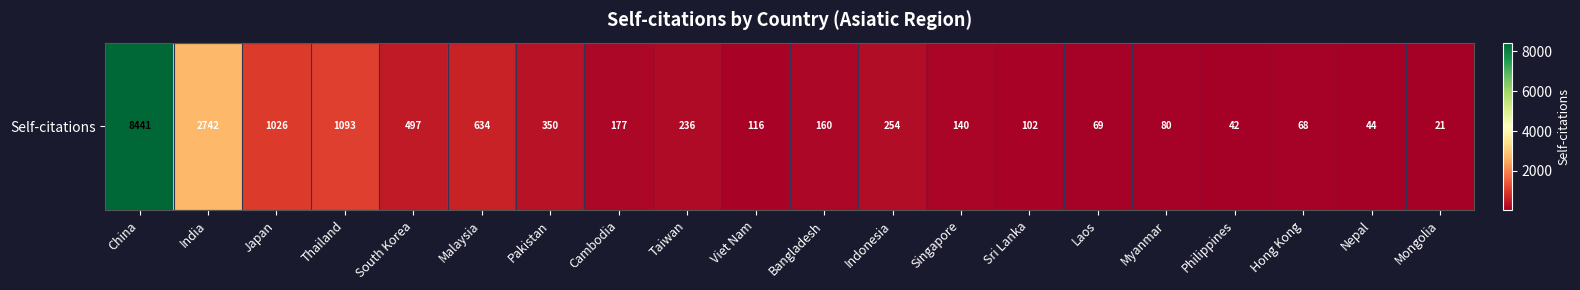

Which category has the lowest value across all series?

Mongolia